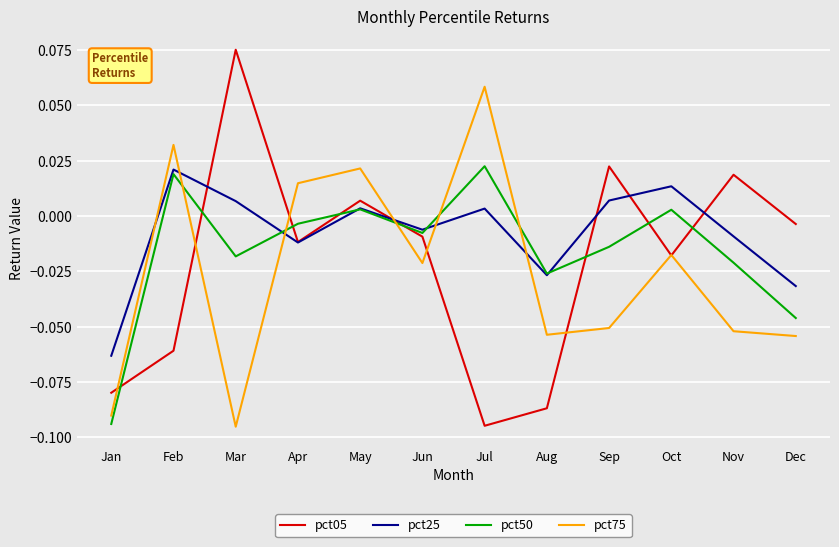

How many lines are shown in the chart?

4